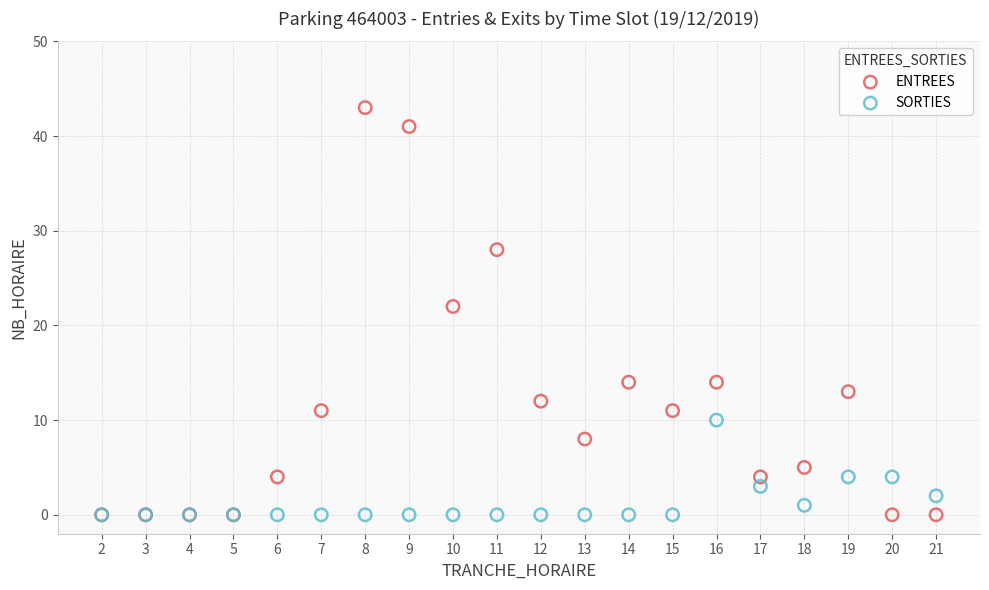

In the ENTREES series, what Y value is closest to 21?

22